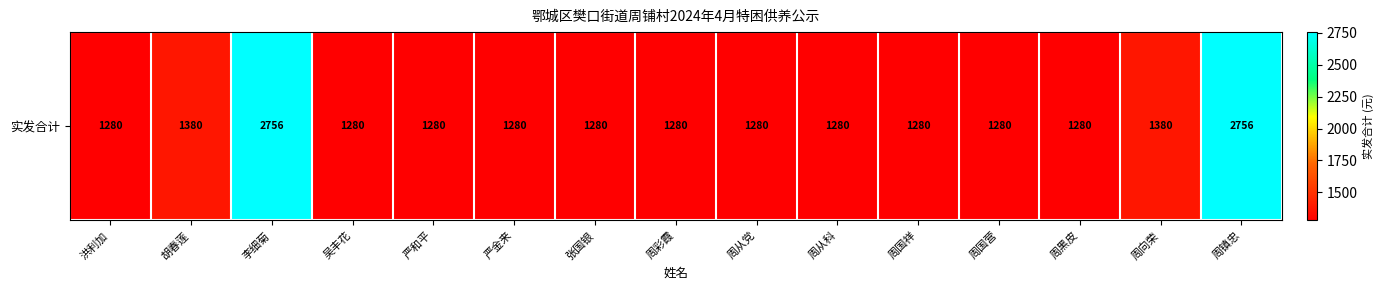

Reading right to left, list all the values displayed in this chart.

周镇忠=2756	周向荣=1380	周黑皮=1280	周国营=1280	周国祥=1280	周从科=1280	周从党=1280	周彩霞=1280	张国银=1280	严金来=1280	严和平=1280	吴丰花=1280	李细菊=2756	胡春莲=1380	洪利加=1280